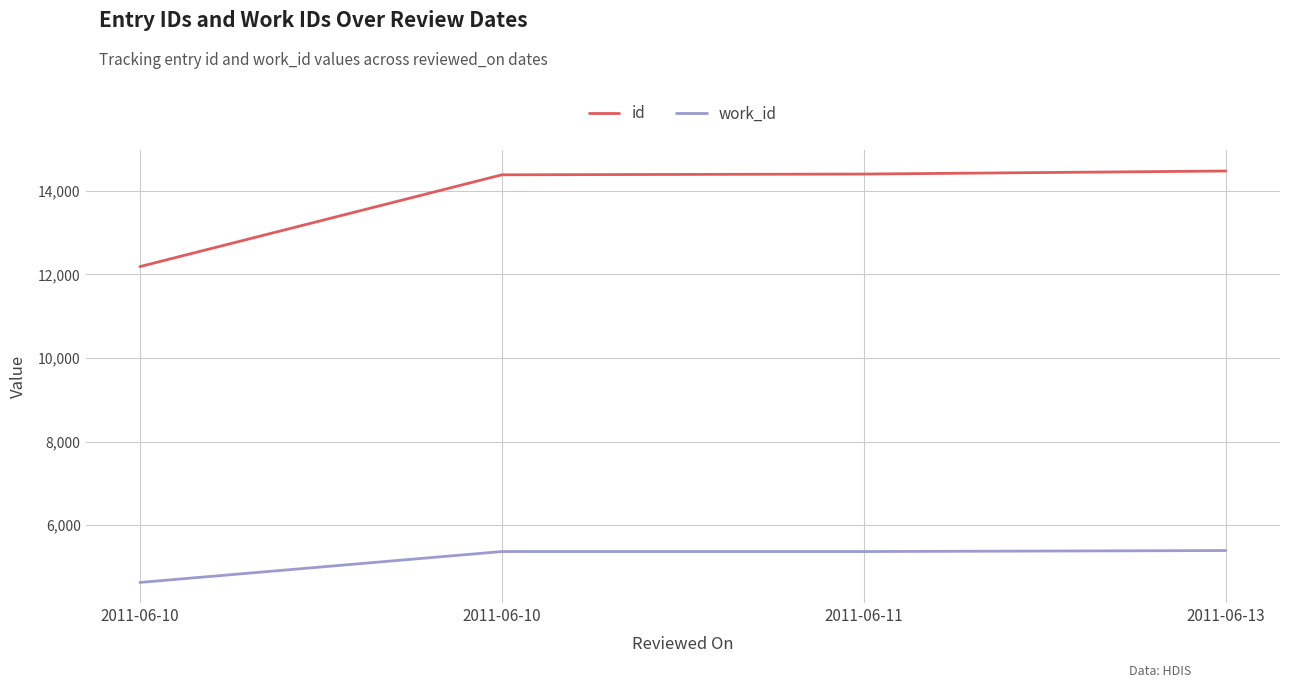

At which category is the sum across all series the highest?

2011-06-13